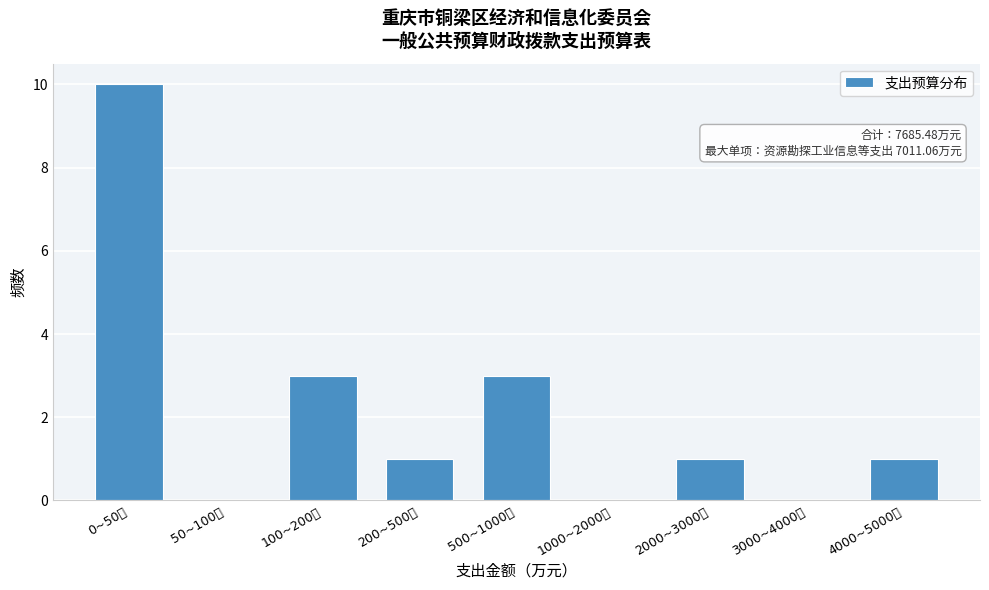

Reading left to right, what are all the values shown in this chart?

0~50万=10	50~100万=0	100~200万=3	200~500万=1	500~1000万=3	1000~2000万=0	2000~3000万=1	3000~4000万=0	4000~5000万=1